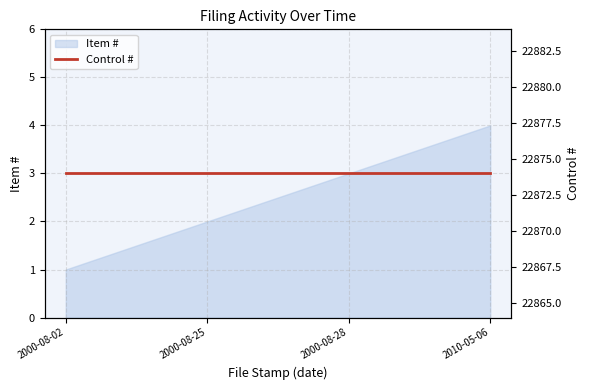

What is the sum of the values at 2010-05-06 and 2000-08-02?

5